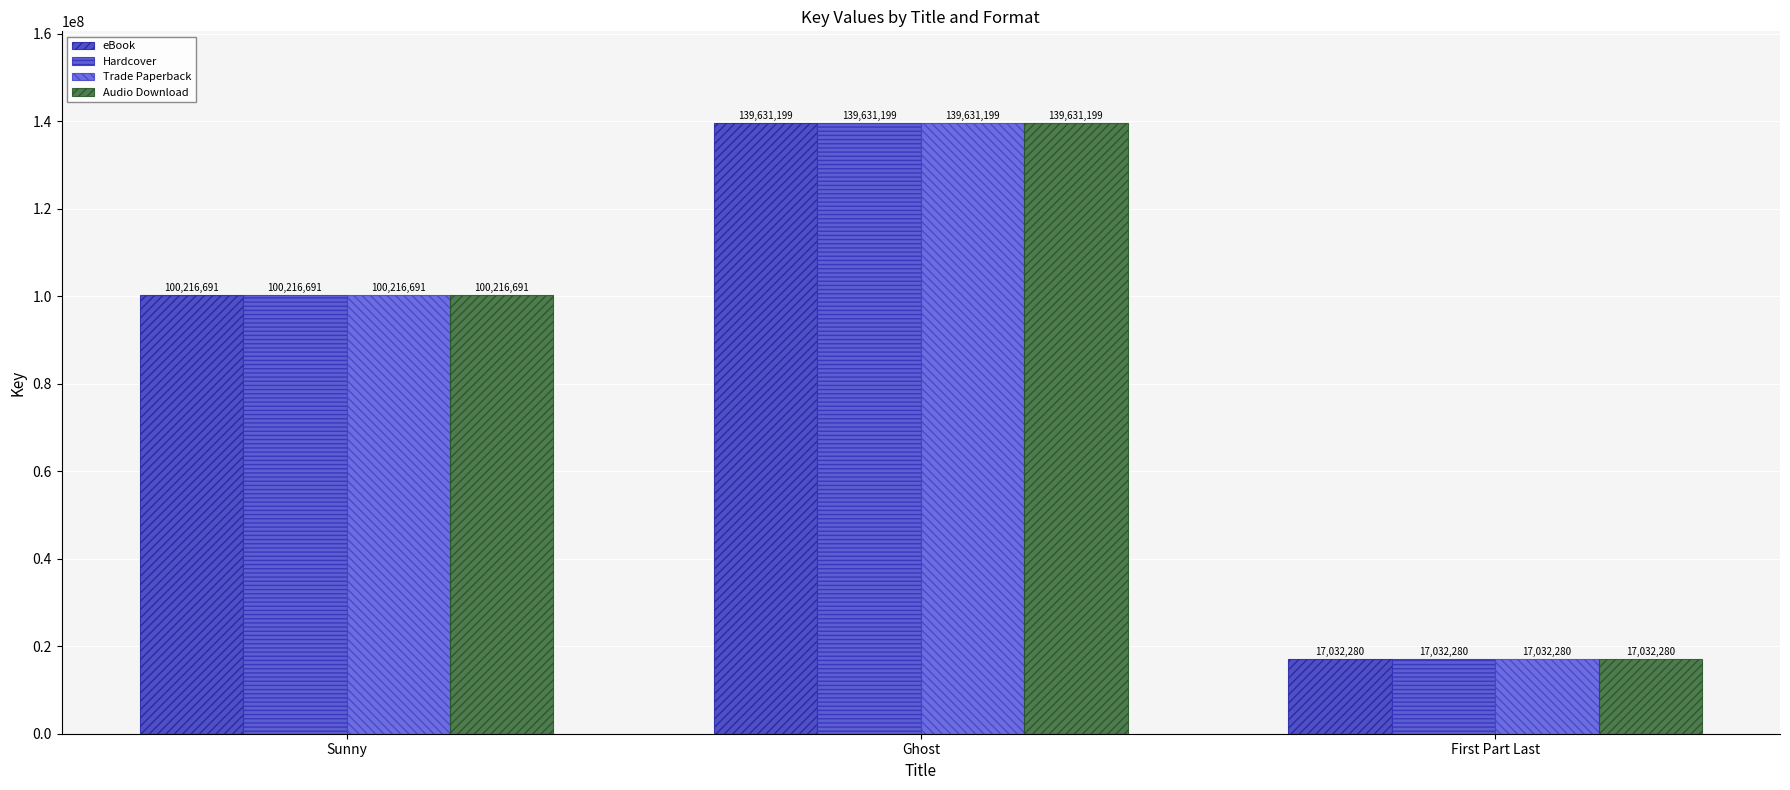

How many bars are there in each group?

4